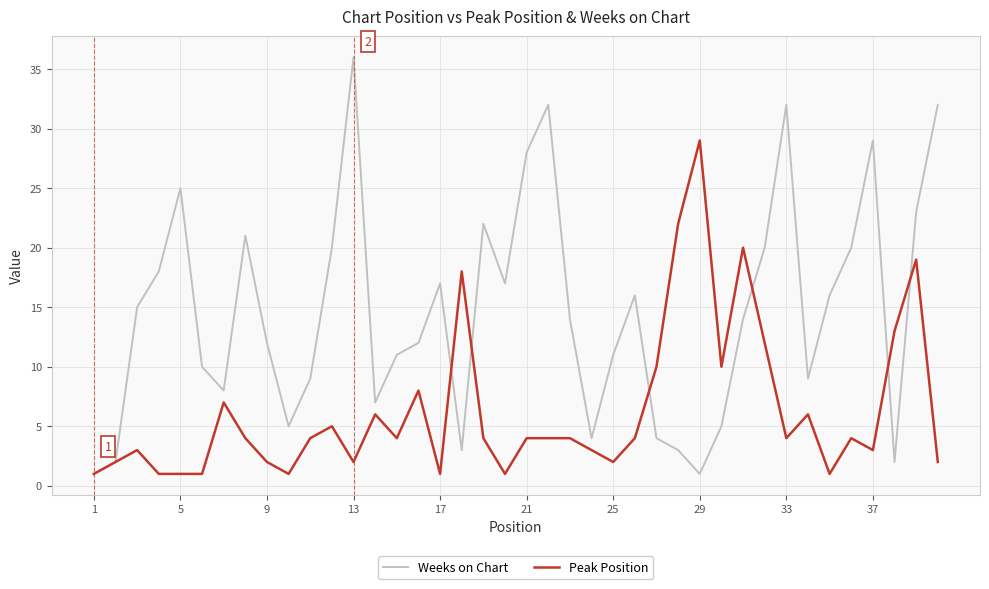

Which series has the widest spread of values?

Weeks on Chart